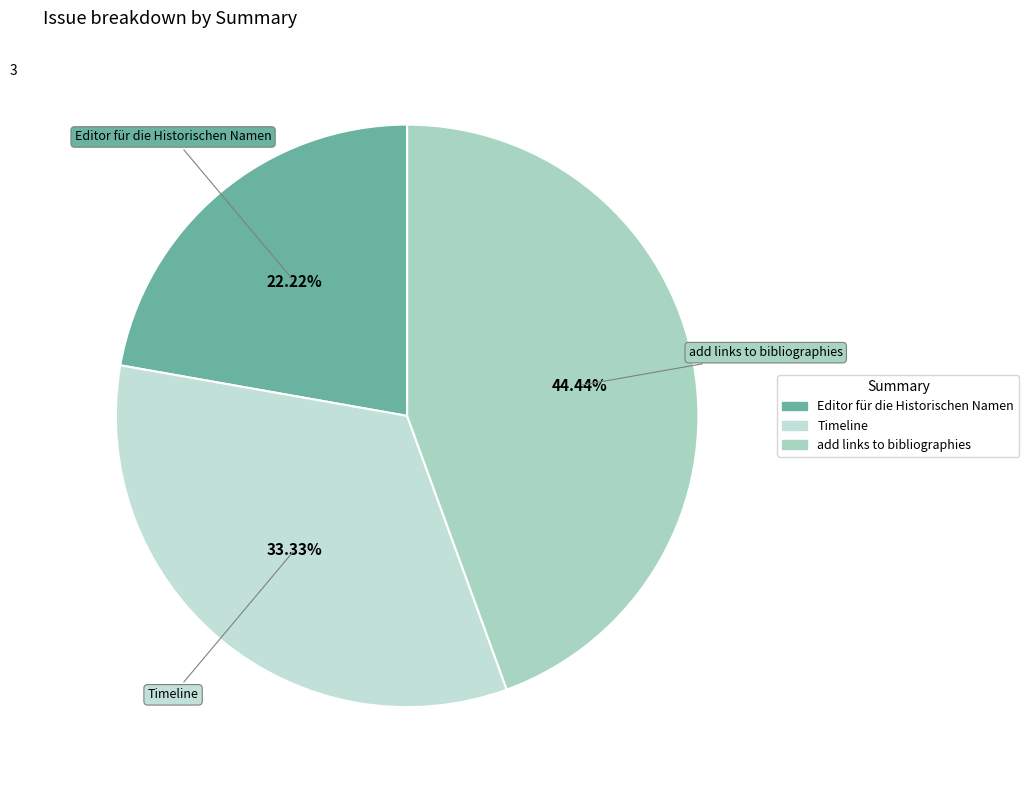

To the nearest percent, what portion does Timeline represent?

33%